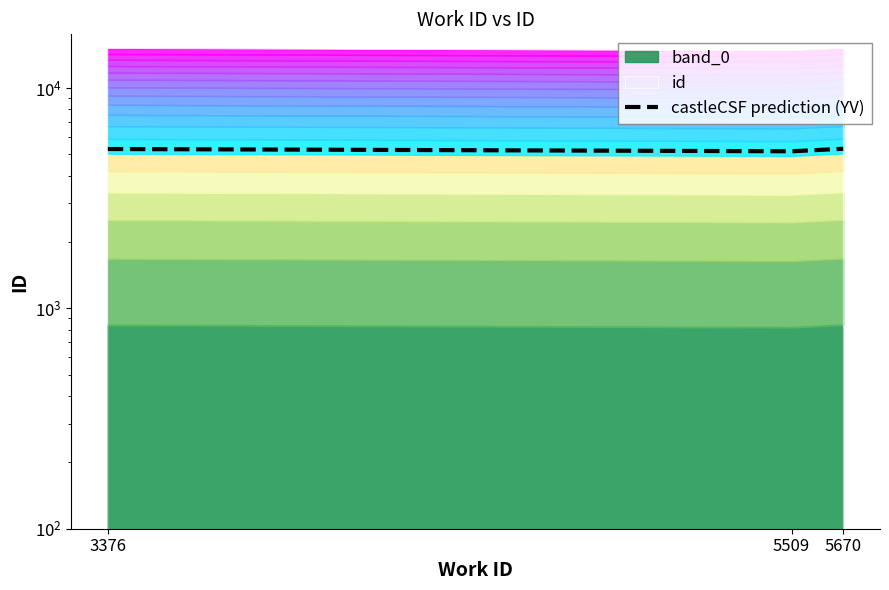

What is the sum of all values?

15744.0